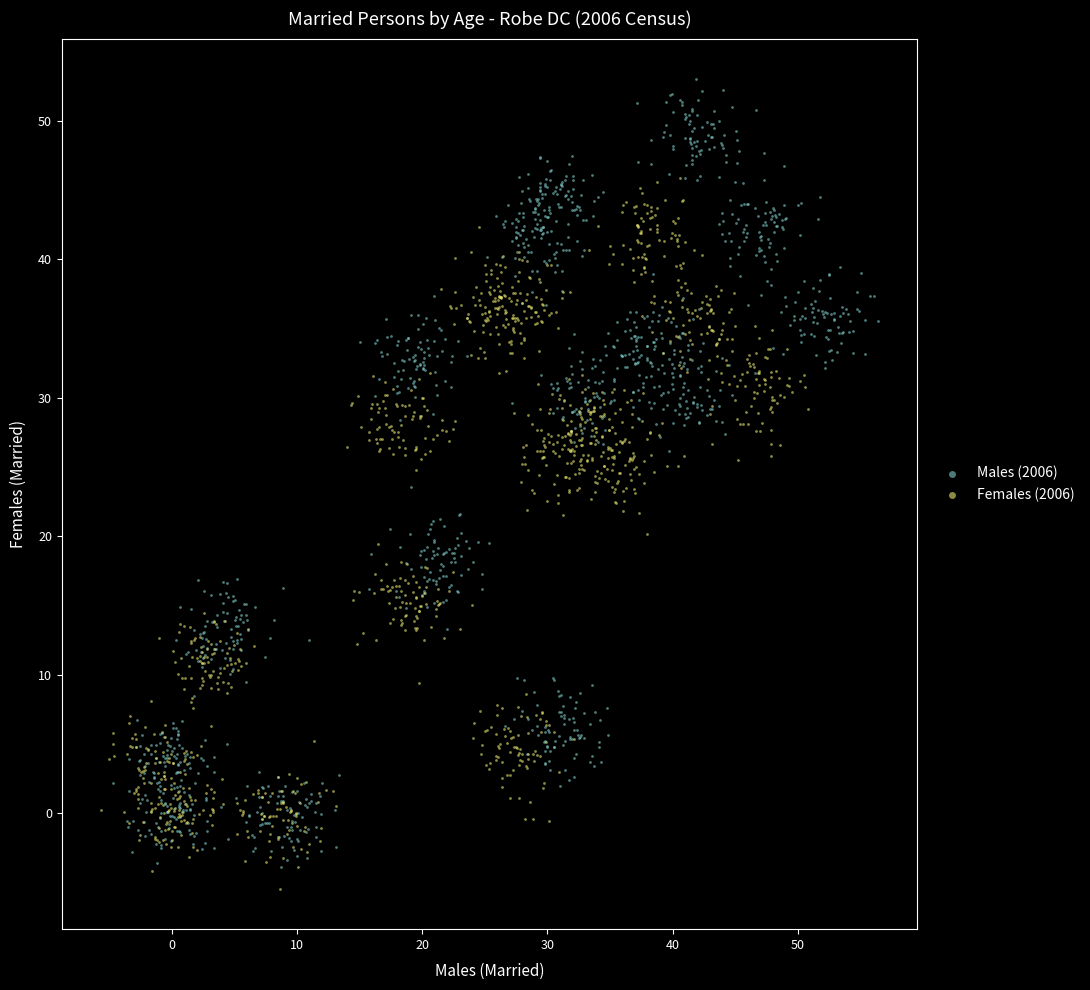

Which series contains the lowest Y value?

Females (2006)